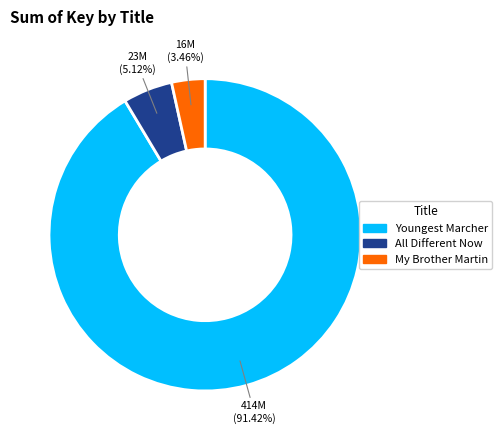

Rank the categories by value from highest to lowest.

Youngest Marcher, All Different Now, My Brother Martin